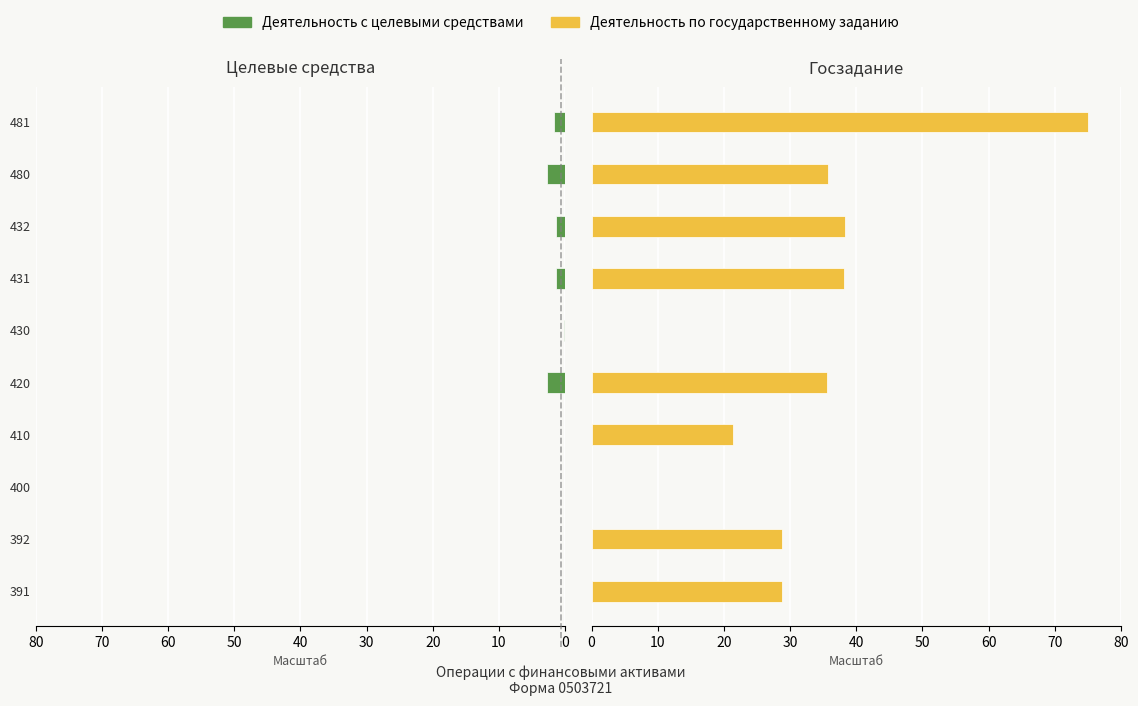

What are all the series names shown in the legend?

Деятельность с целевыми средствами, Деятельность по государственному заданию